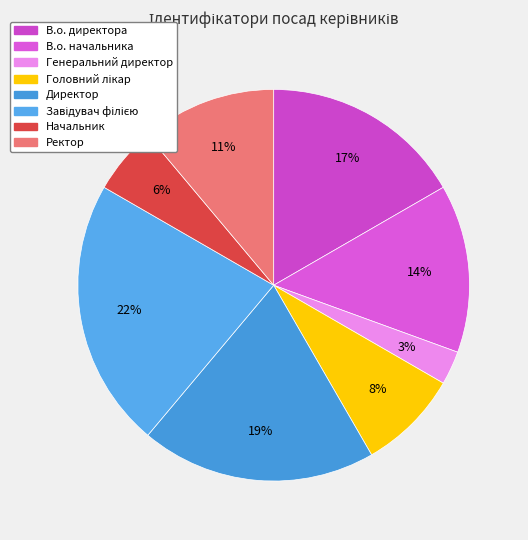

Does Генеральний директор account for over 50% of the chart?

No